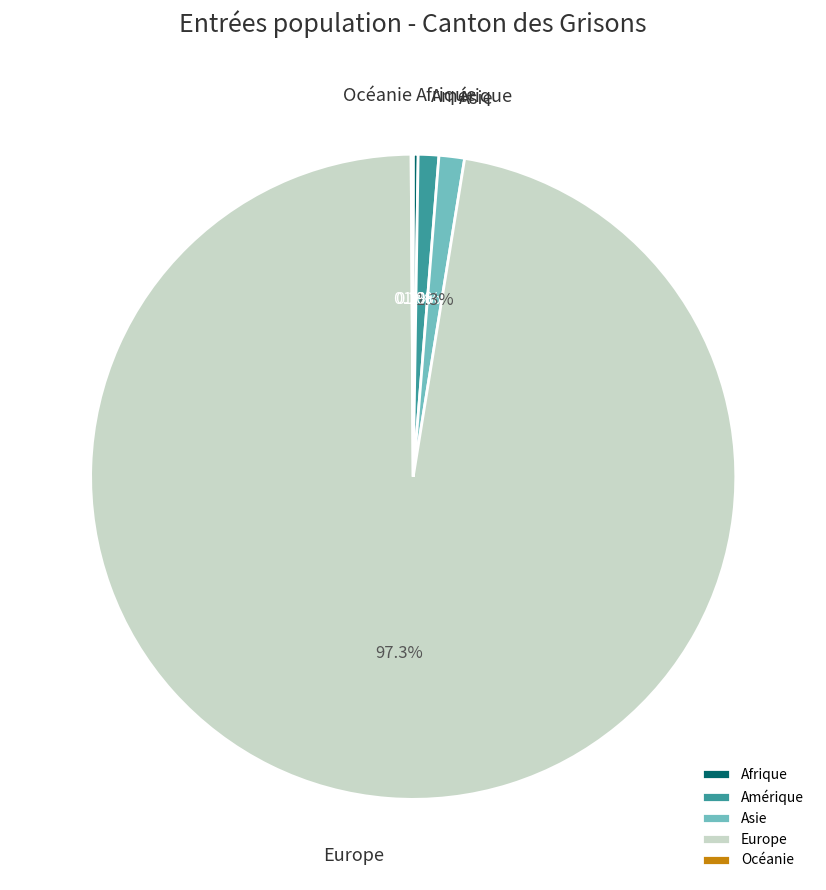

Which category has the biggest portion of the pie?

Europe